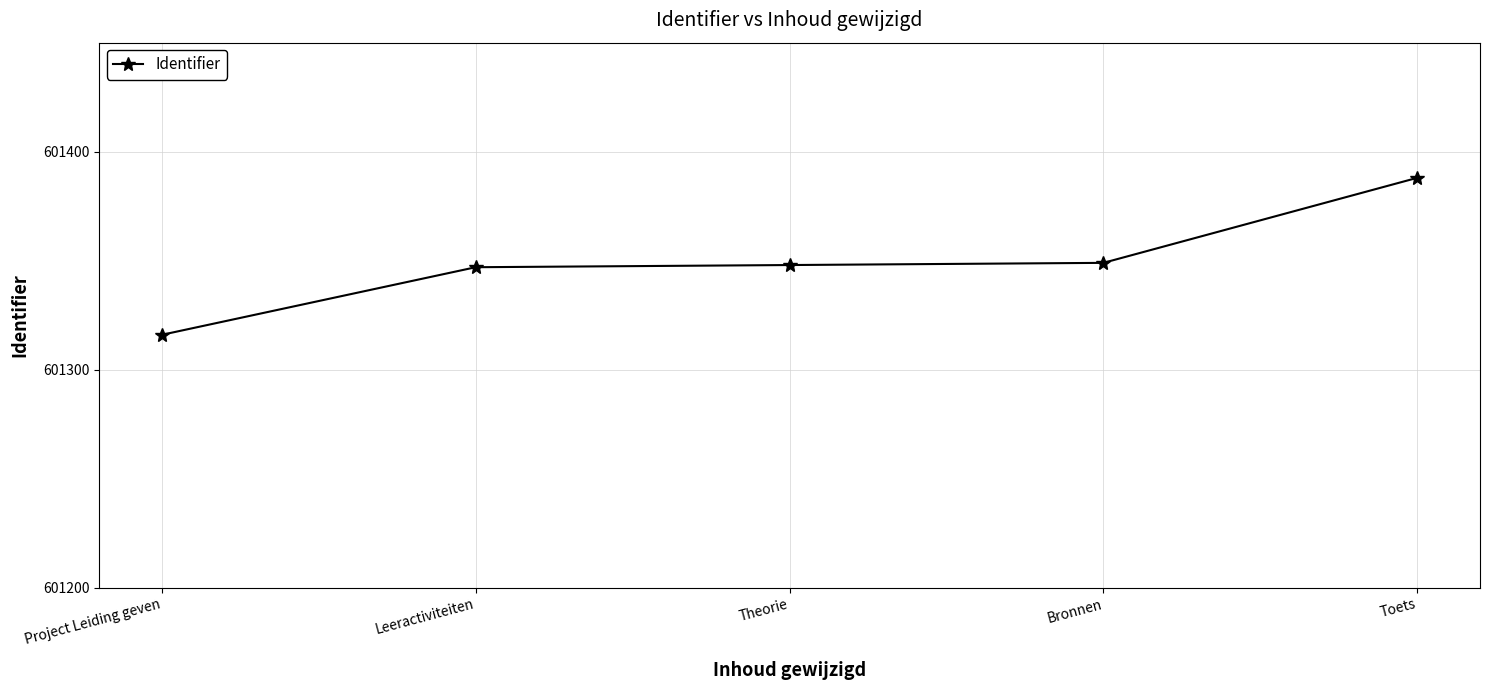

Is this an area chart (filled region under the line)?

No